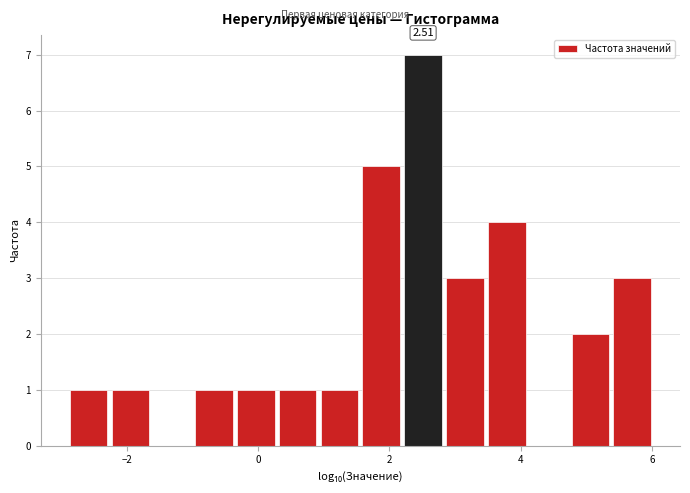

Read against the x-axis, roughly where is the centre of the tallest bar?

2.6